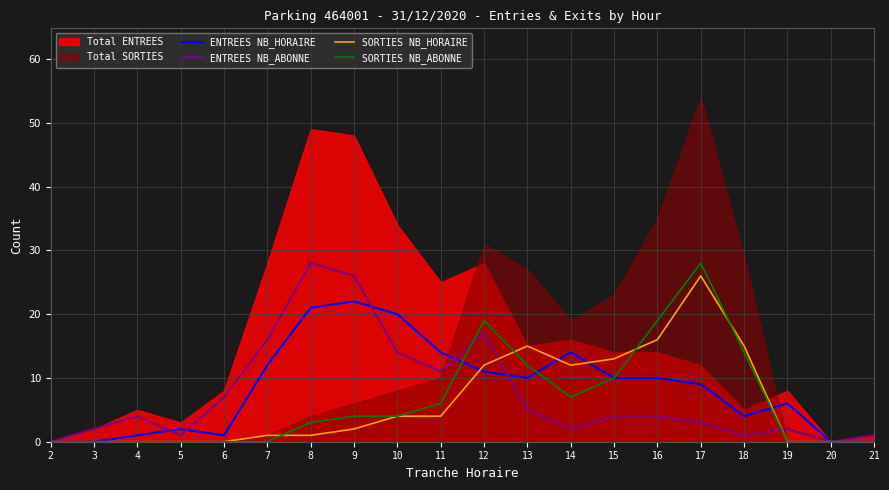

What is the value of the ENTREES NB_ABONNE point at the 4th from the left?

1